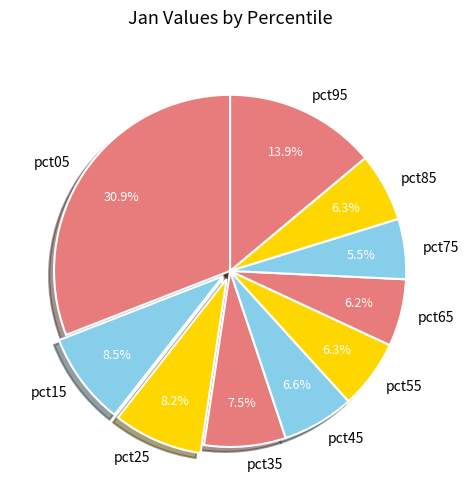

How many slices are in this pie chart?

10